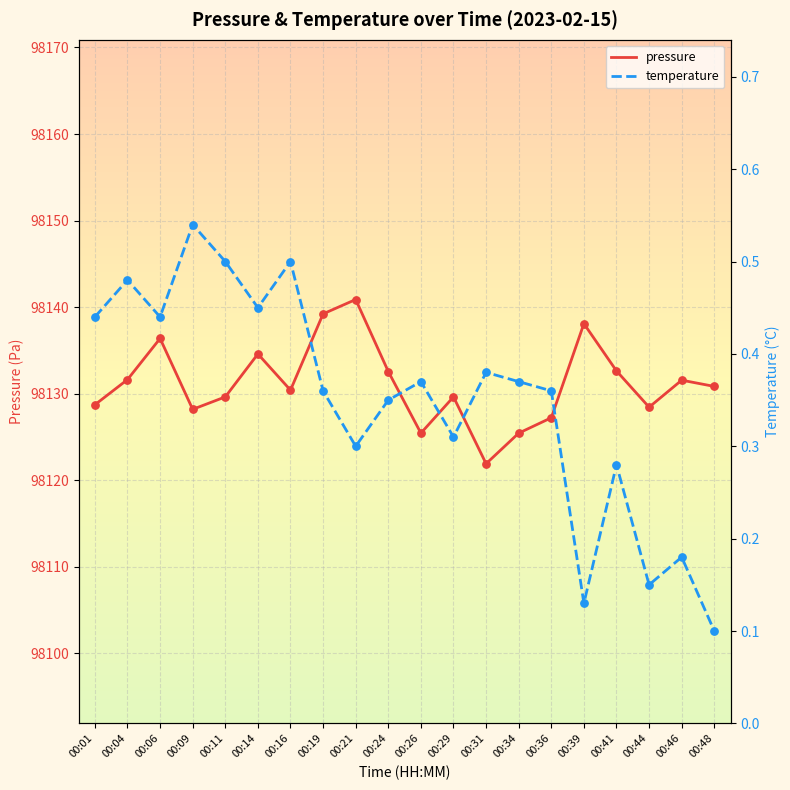

Which series reaches the minimum Y coordinate?

temperature